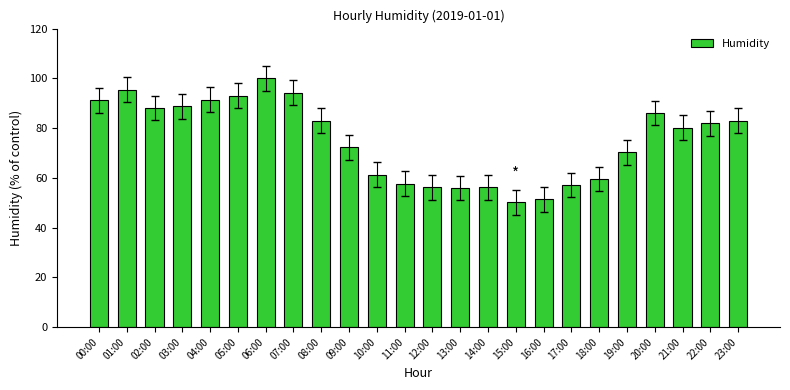

Where does the data first go above 82?

00:00